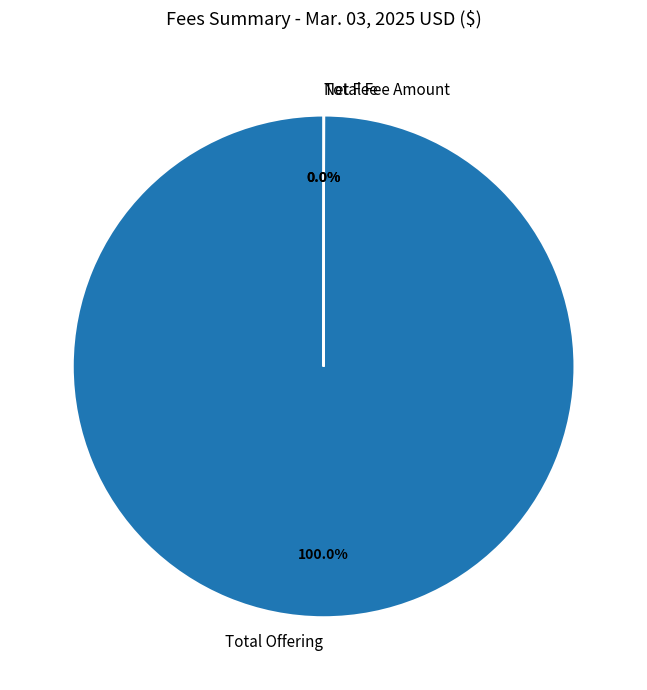

Is there a majority slice in this chart?

Yes